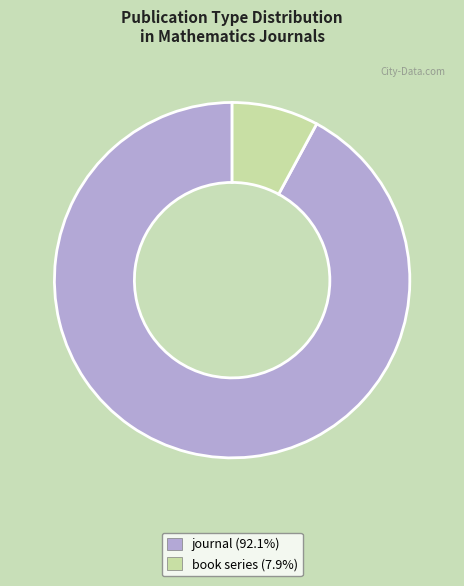

Combined, do book series and journal account for over 50%?

Yes